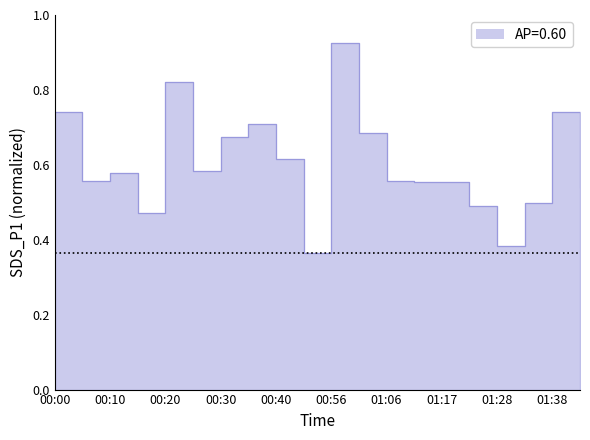

What position from the left is 00:35?

8